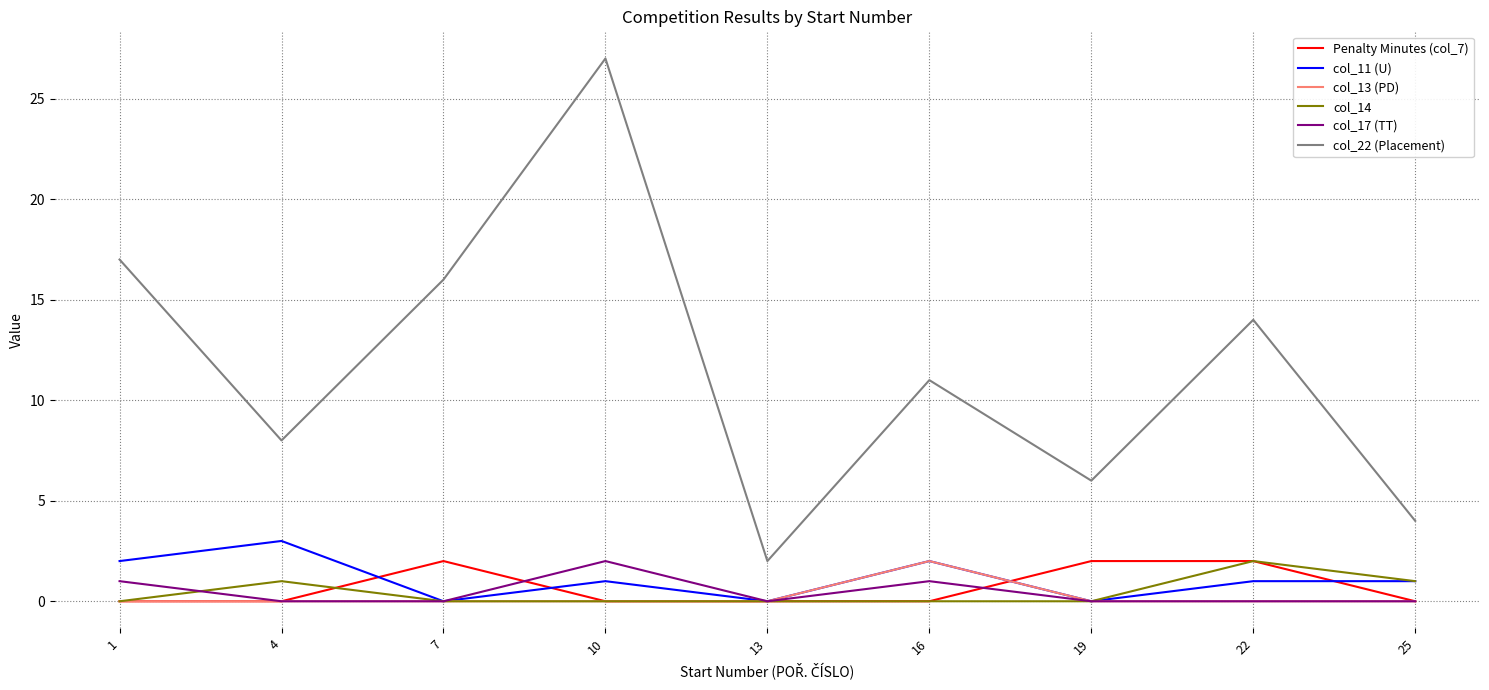

Reading left to right, extract all data points from this chart.

Penalty Minutes (col_7): 0	0	2	0	0	0	2	2	0
col_11 (U): 2	3	0	1	0	2	0	1	1
col_13 (PD): 0	0	0	0	0	2	0	0	0
col_14: 0	1	0	0	0	0	0	2	1
col_17 (TT): 1	0	0	2	0	1	0	0	0
col_22 (Placement): 17	8	16	27	2	11	6	14	4